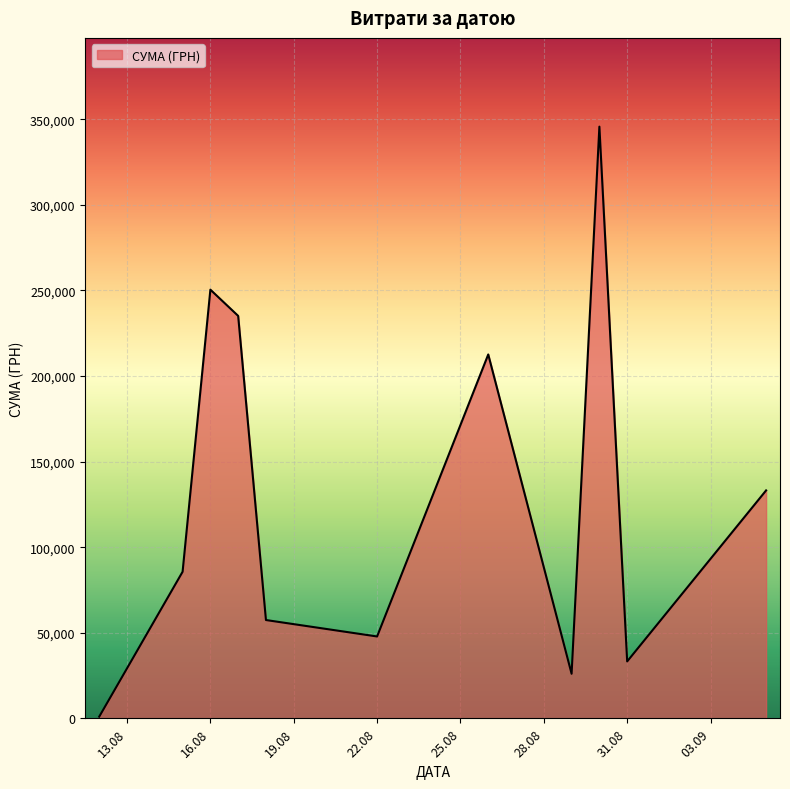

What is the maximum value shown in the chart?

345687.3